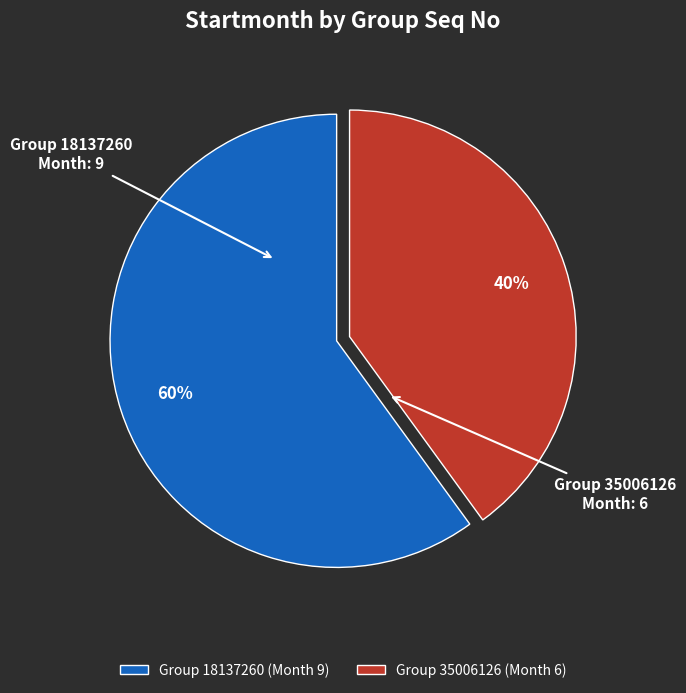

To the nearest percent, what is the difference between the Group 18137260 (Month 9) and Group 35006126 (Month 6) slice percentages?

20%